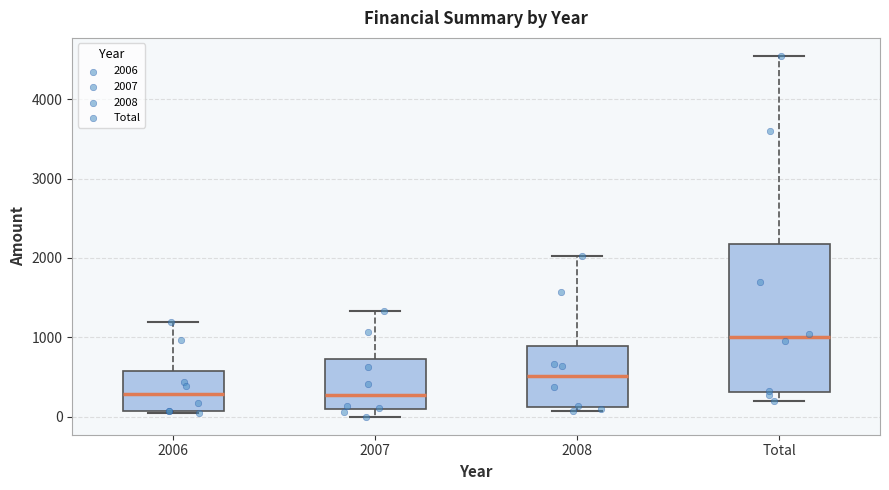

Where is the upper edge of the box for 2007 on the y-axis? The values are not printed on the chart, so give them approximately, as read against the axis.

700